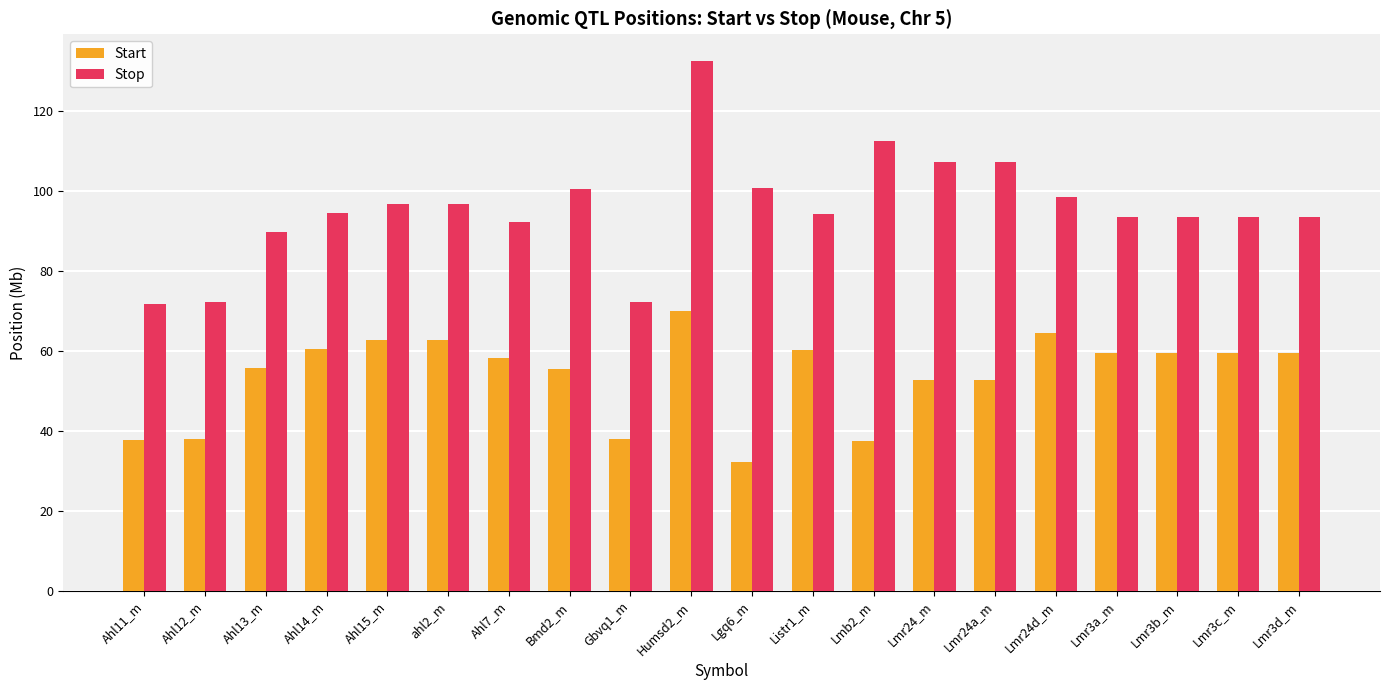

What is the label of the 10th bar from the right?

Lgq6_m